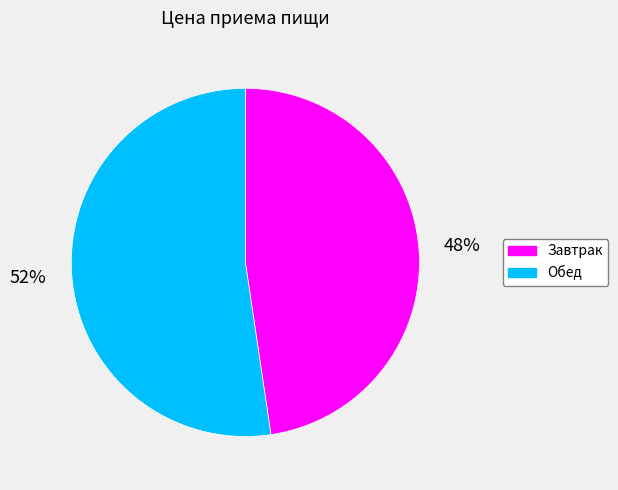

Between Завтрак and Обед, which is larger?

Обед